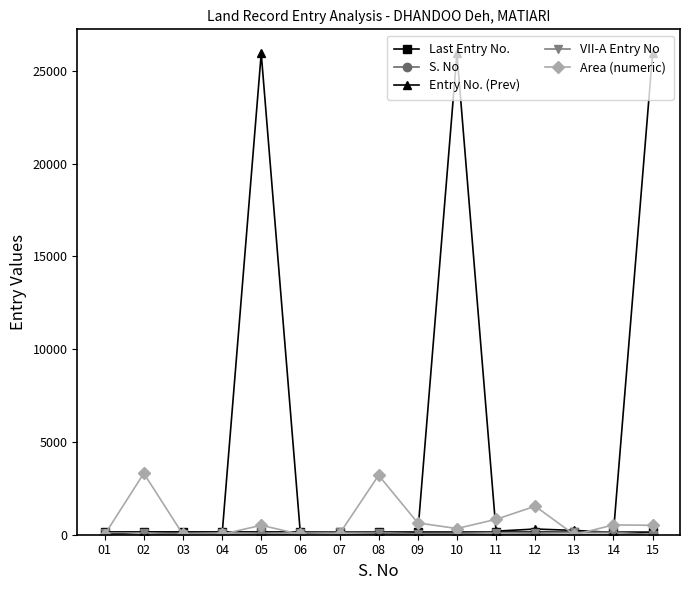

What is the difference between the maximum and second lowest values in the Area (numeric) series?

3303